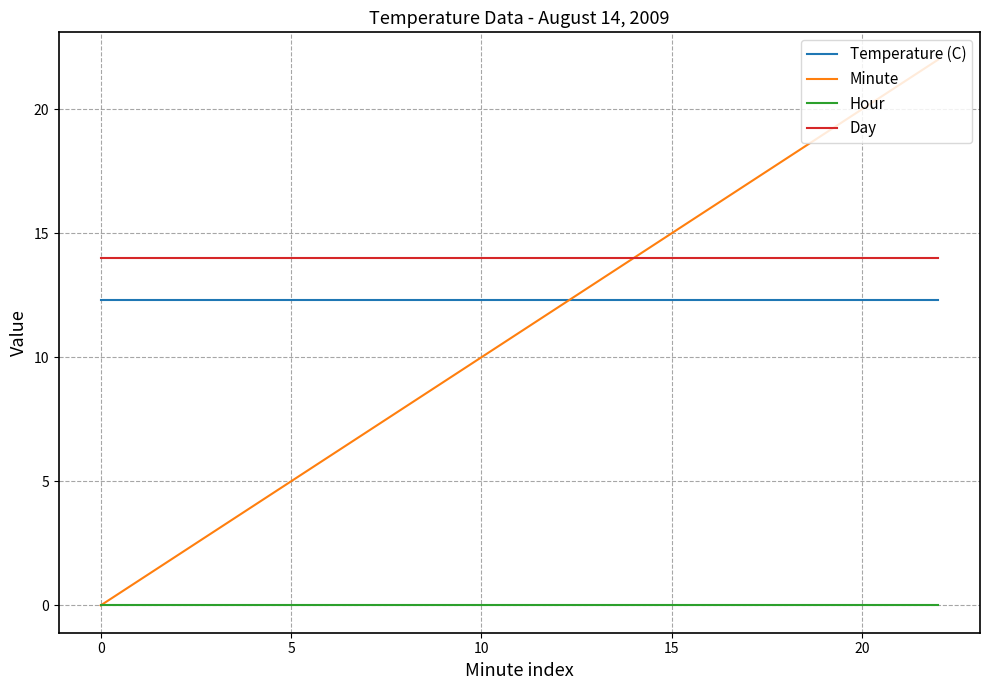

Which series has the largest total across all categories?

Day